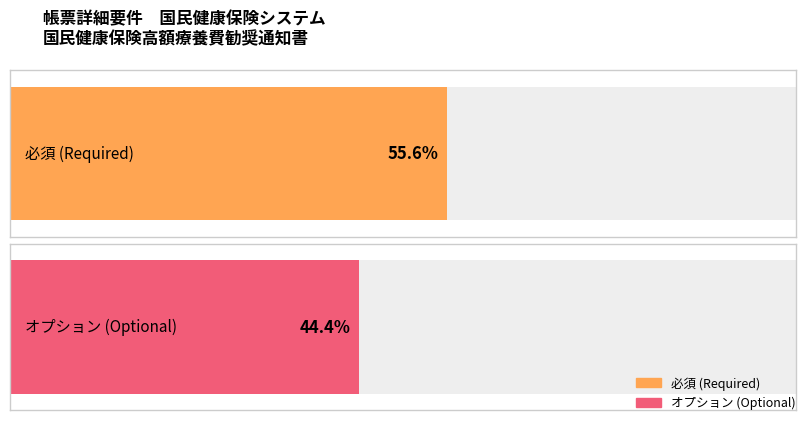

What is the label of the 2nd bar from the right?

必須